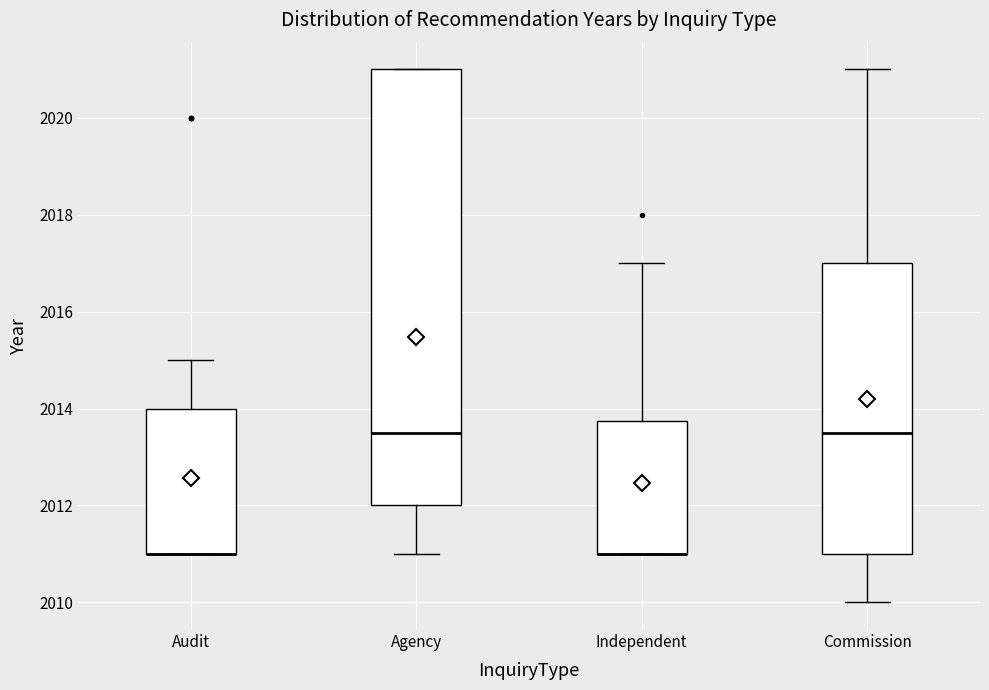

Which box is the tallest, from its lower edge to its upper edge?

Agency